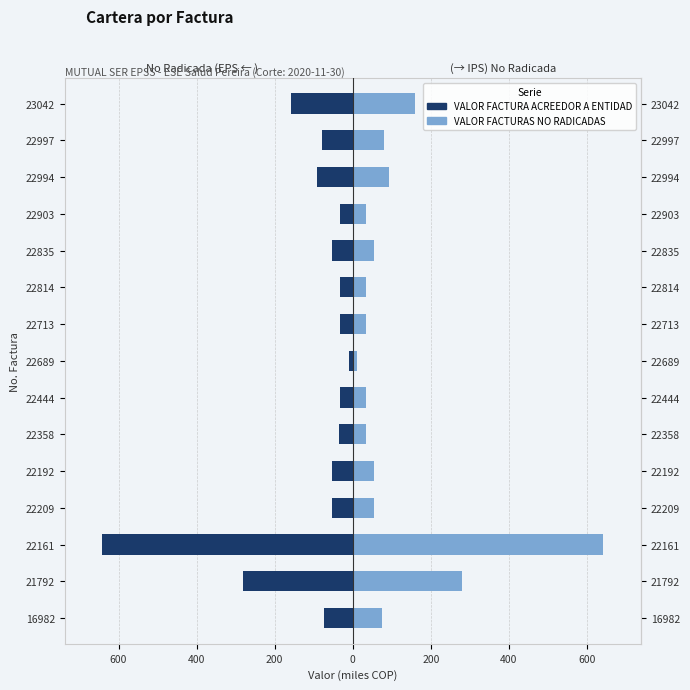

What is the lowest value of the VALOR FACTURAS NO RADICADAS series?

10.2